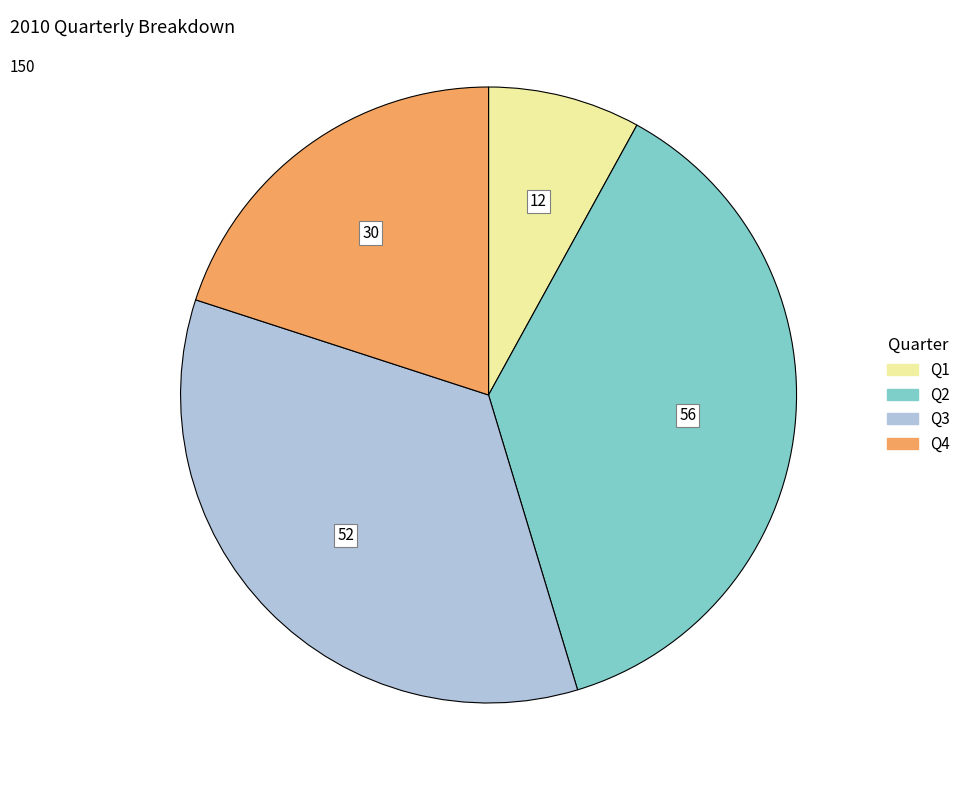

Rank the categories by value from lowest to highest.

Q1, Q4, Q3, Q2